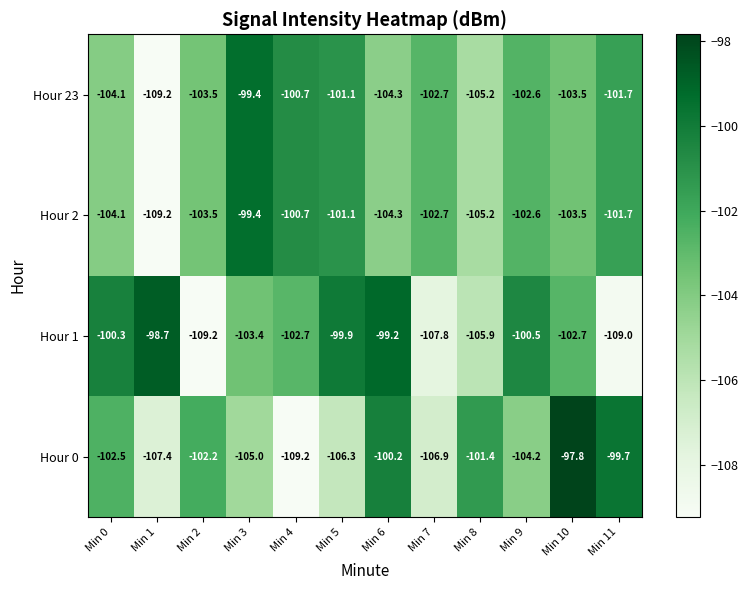

What is the sum of the Hour 23 values at Min 0 and Min 6?

-208.4